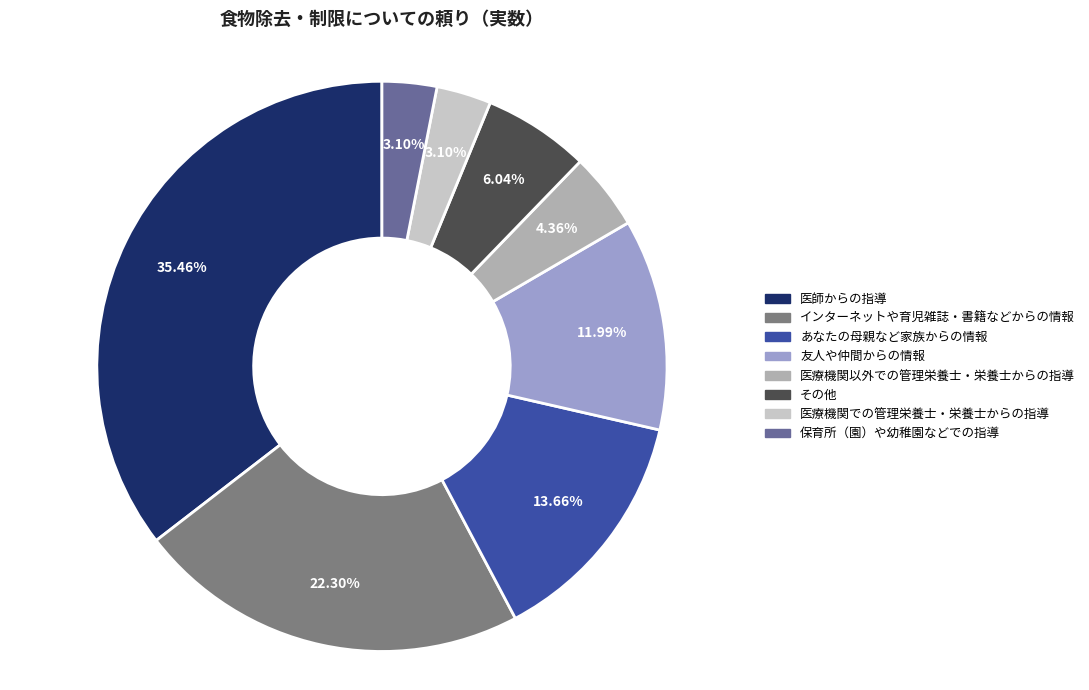

Do 友人や仲間からの情報 and インターネットや育児雑誌・書籍などからの情報 together represent more than half of the pie?

No